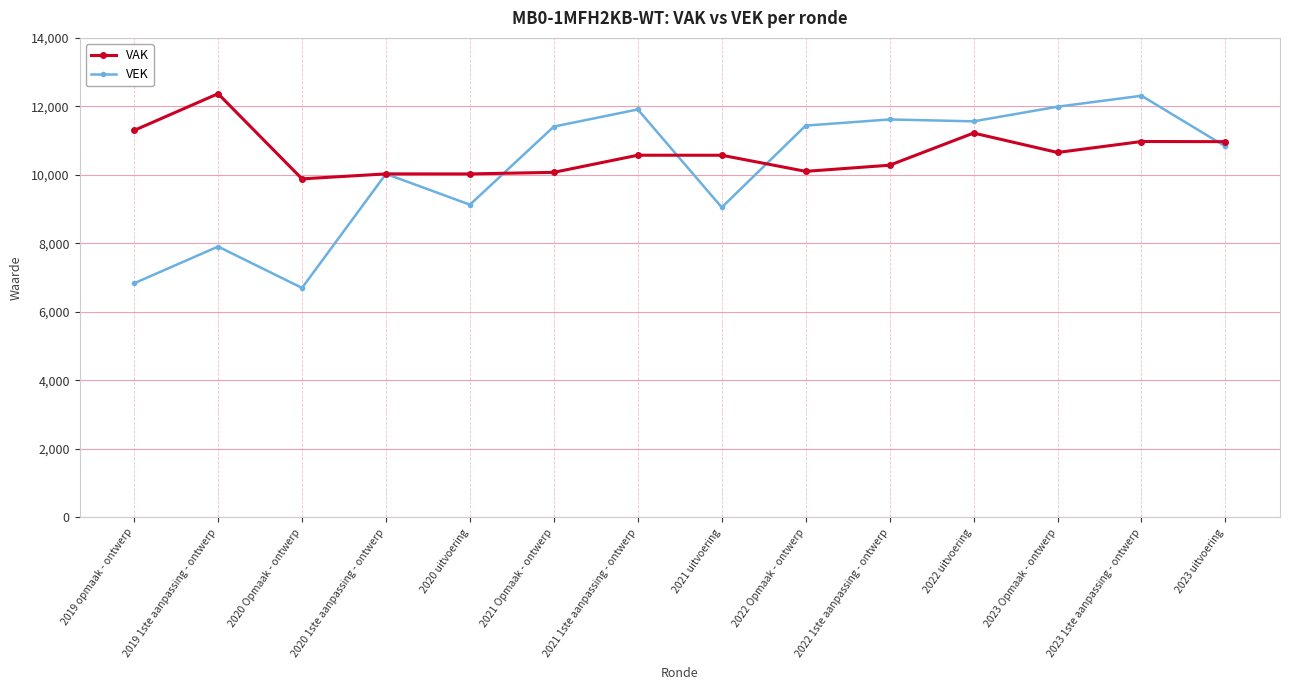

How many distinct data groups are displayed?

2